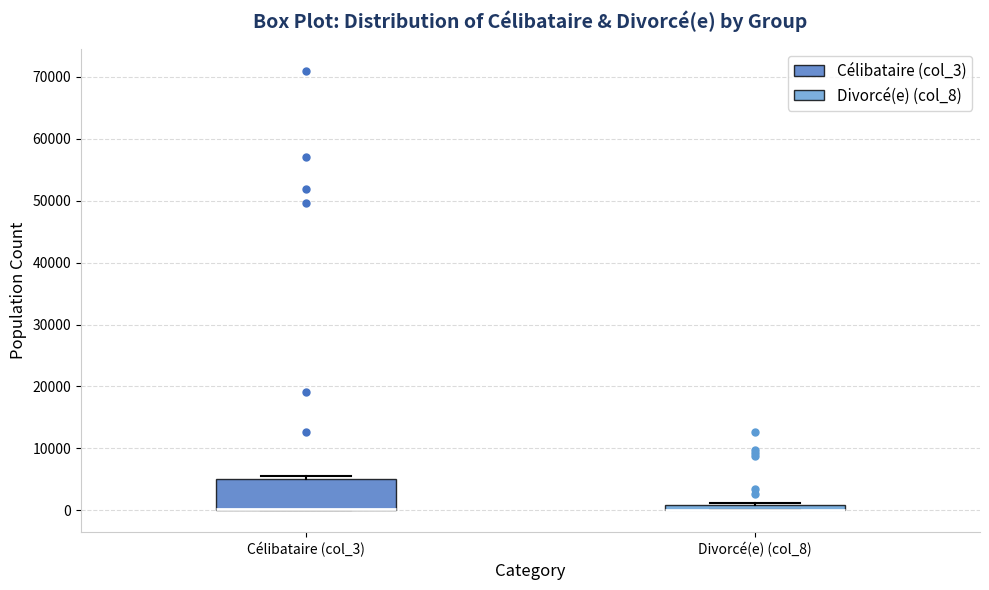

Where is the upper edge of the box for Célibataire (col_3) on the y-axis? The values are not printed on the chart, so give them approximately, as read against the axis.

5000